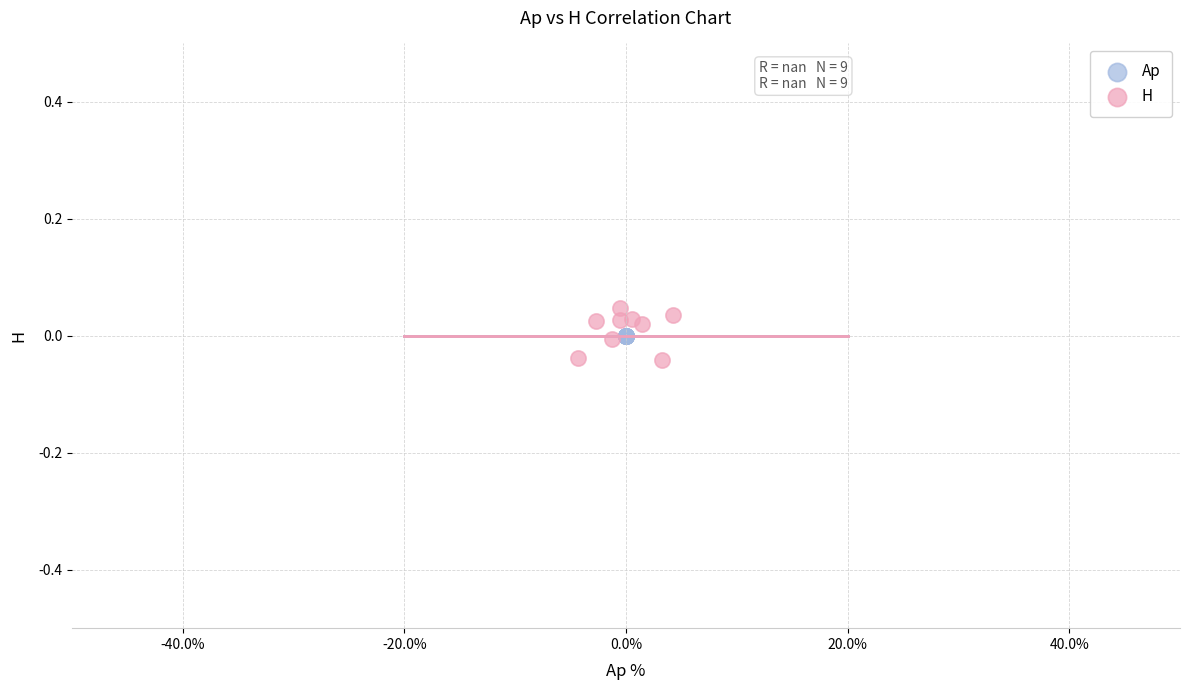

Which series reaches the minimum Y coordinate?

H